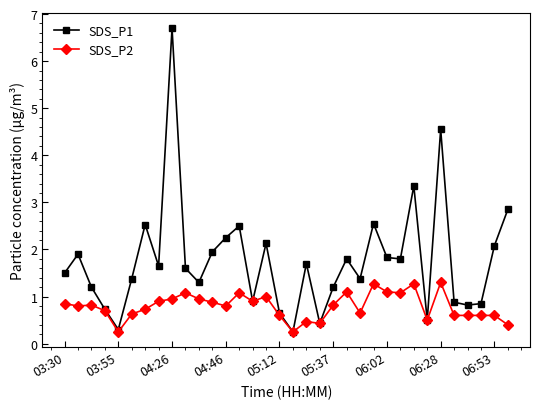

True or false: SDS_P1 has more than 1 interior local peaks.

True